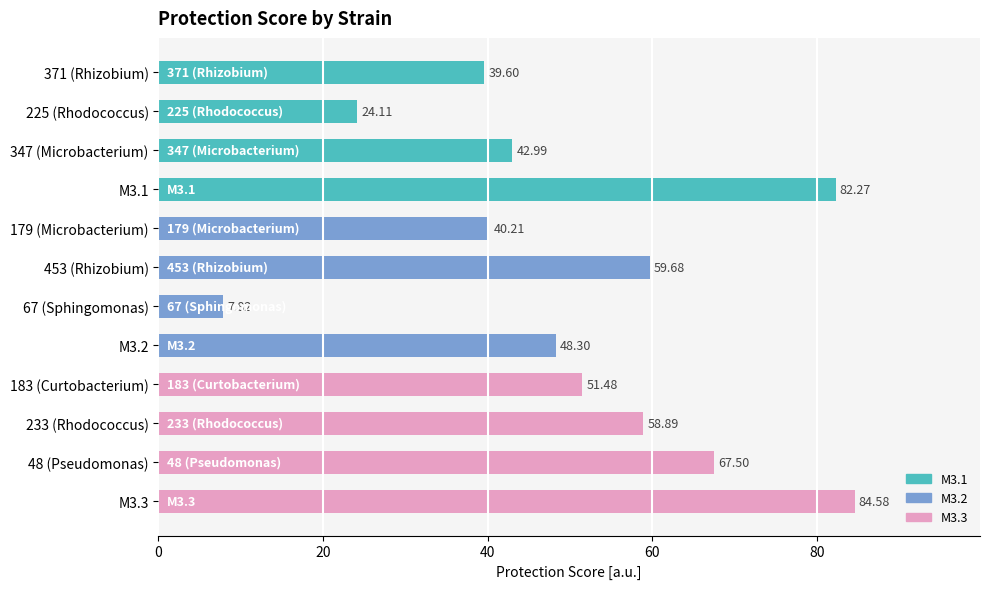

What is the average value?

50.6